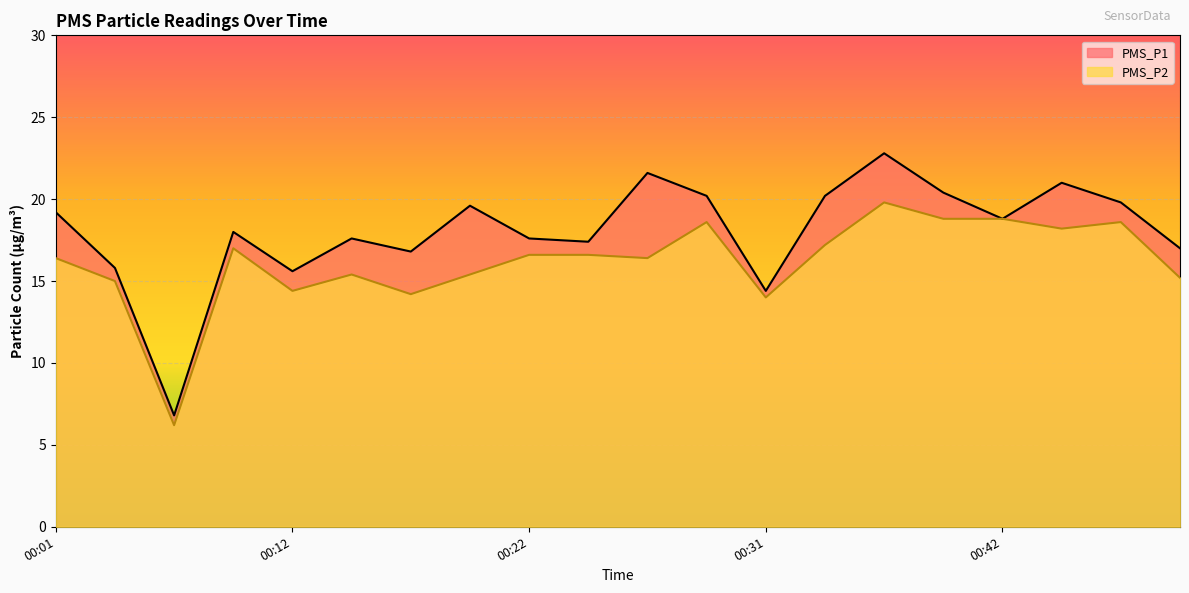

In PMS_P2, how many points are higher than both neighbors (excluding endpoints)?

5